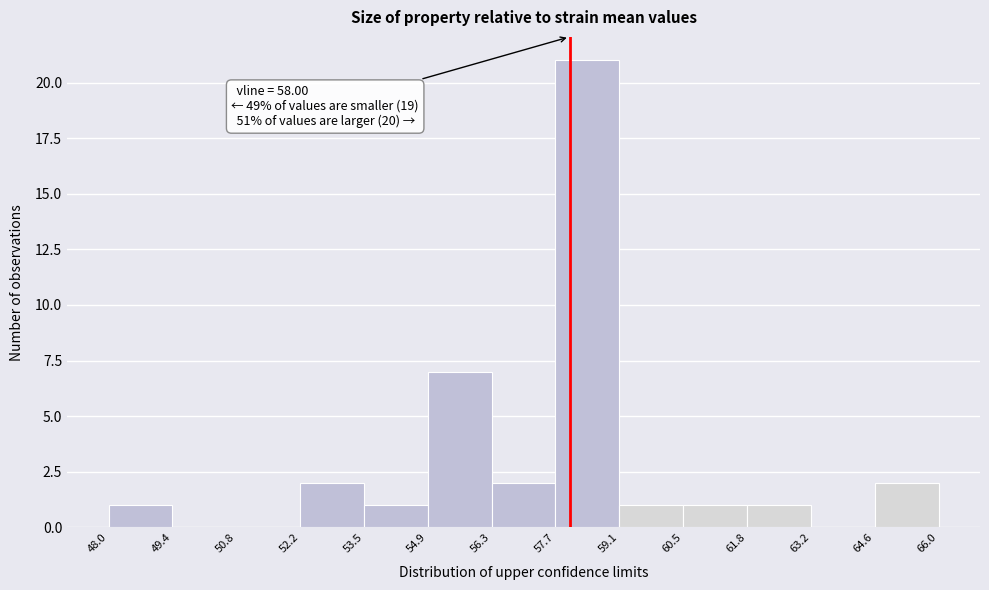

Which range on the x-axis has the tallest bar?

57.7 to 59.1